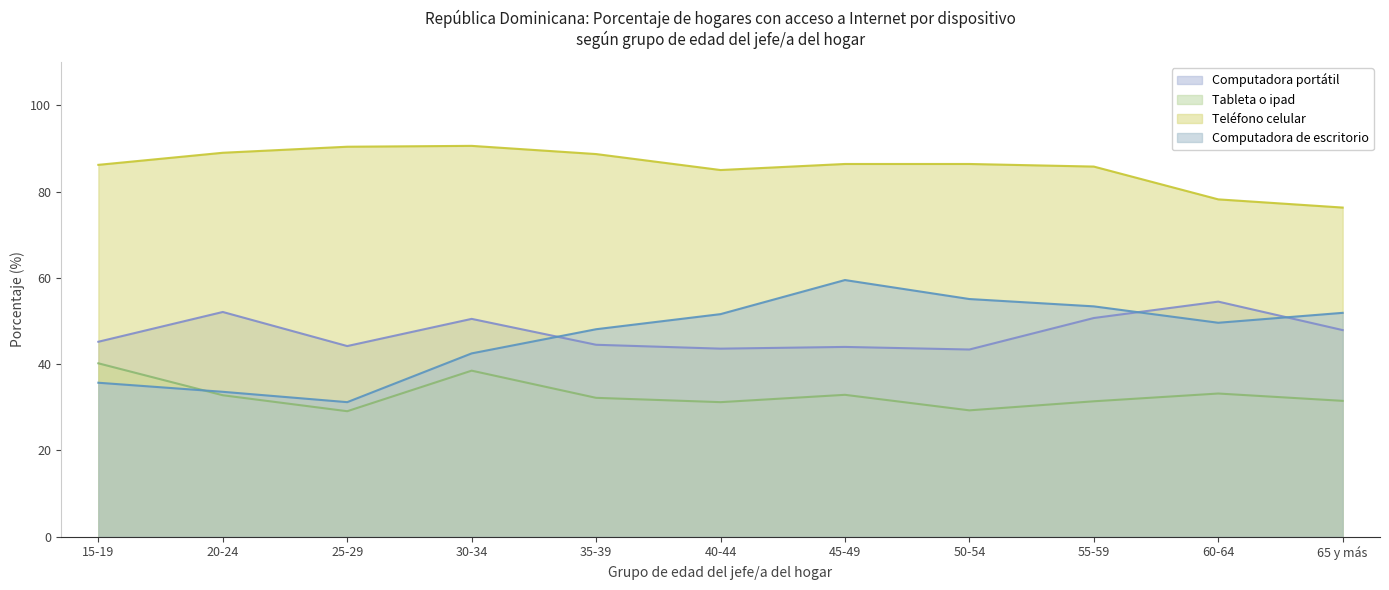

What is the sum of the Computadora portátil values at 40-44 and 60-64?

98.1